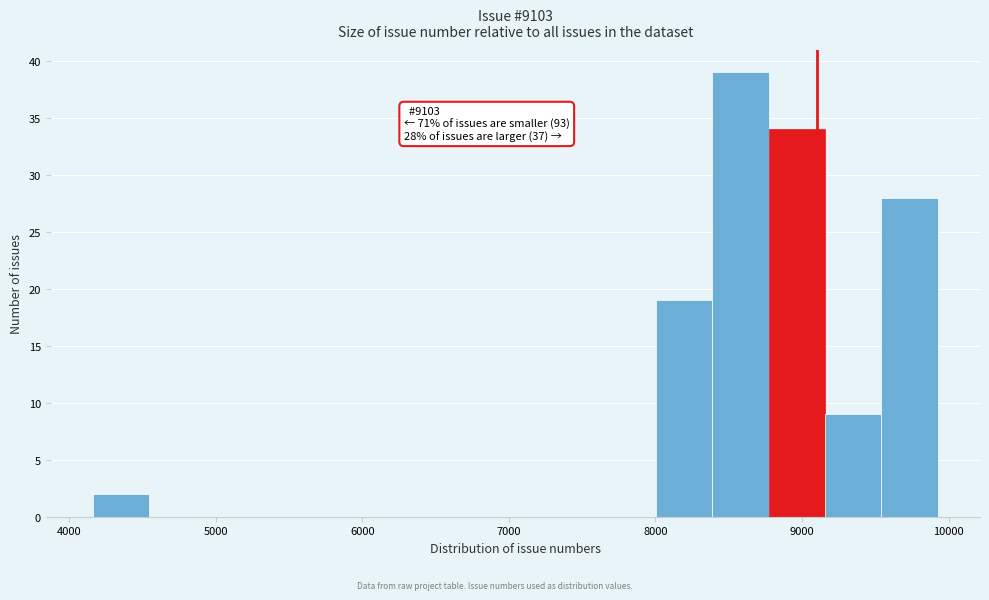

Read against the x-axis, roughly where is the centre of the tallest bar?

8600